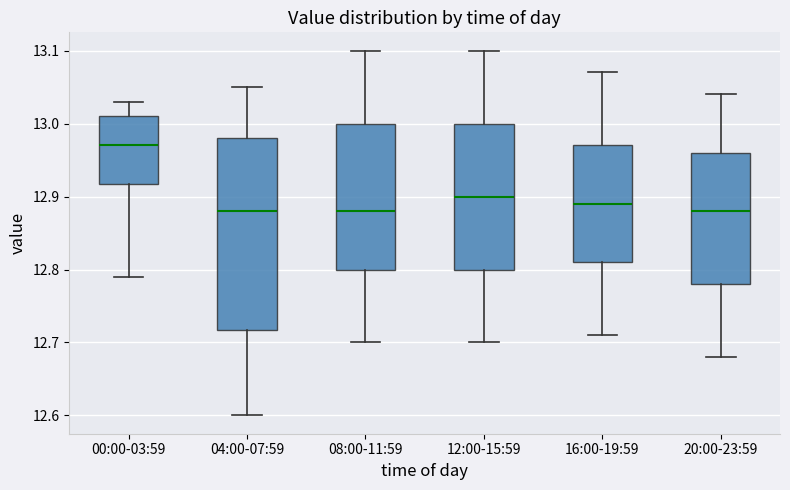

Which box's median line is the highest?

00:00-03:59